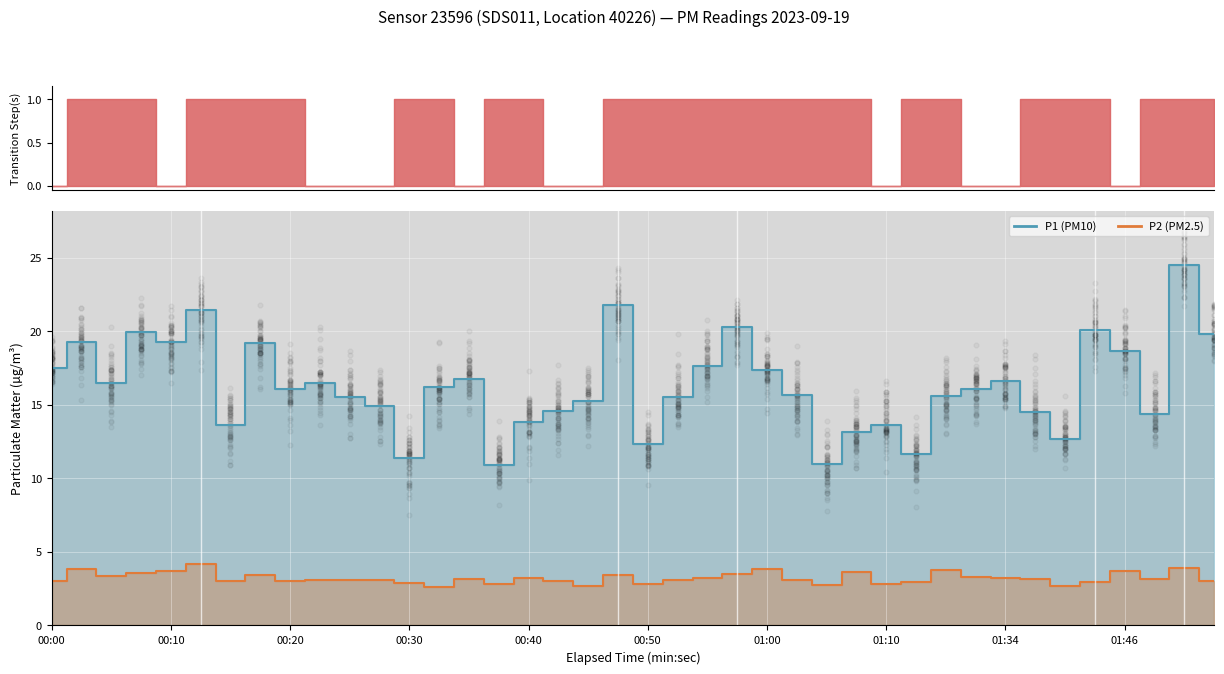

Where is the first local maximum for P2?

00:02